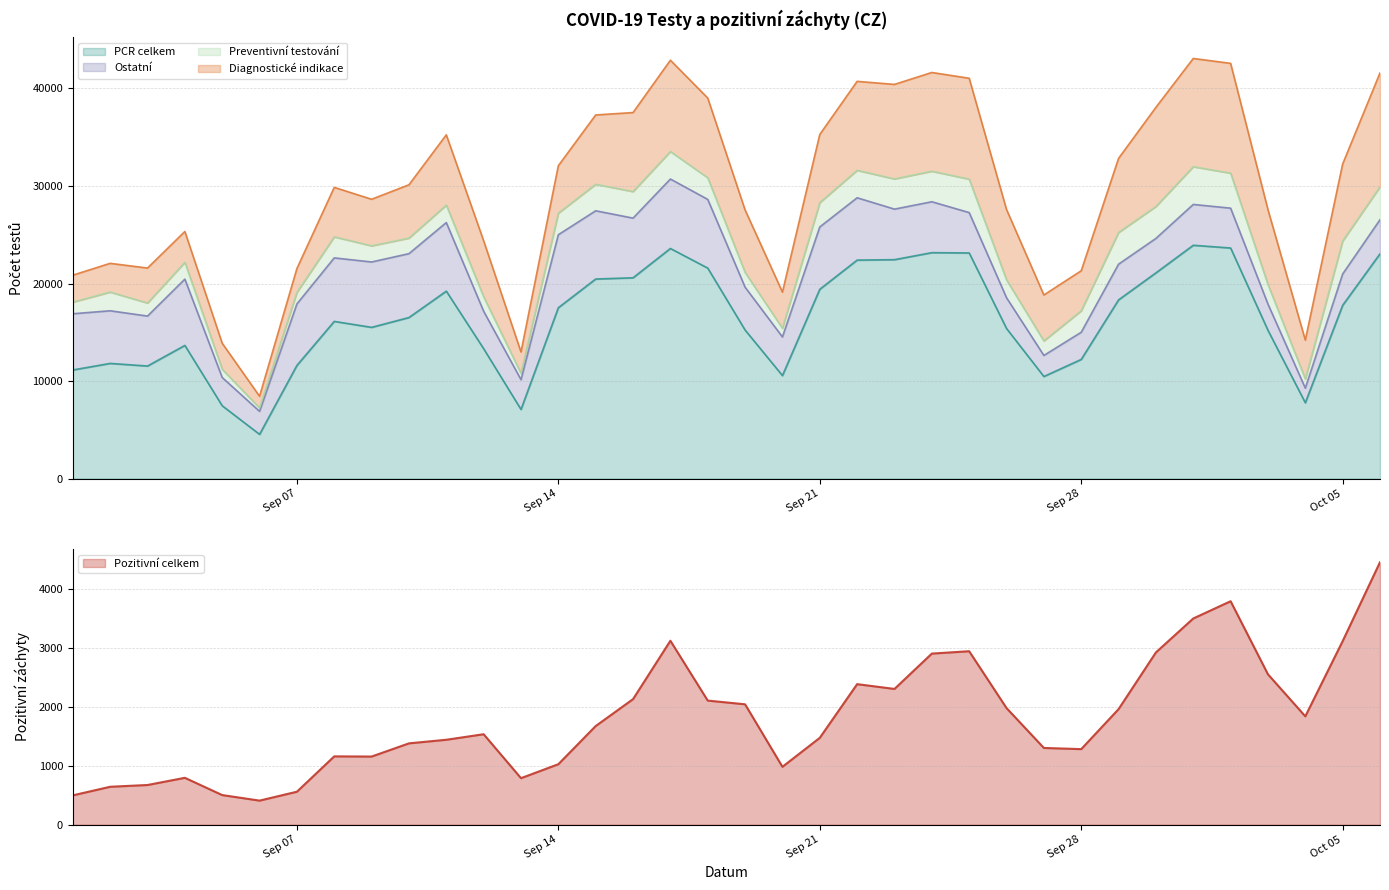

What is the average value of the PCR celkem series?

16345